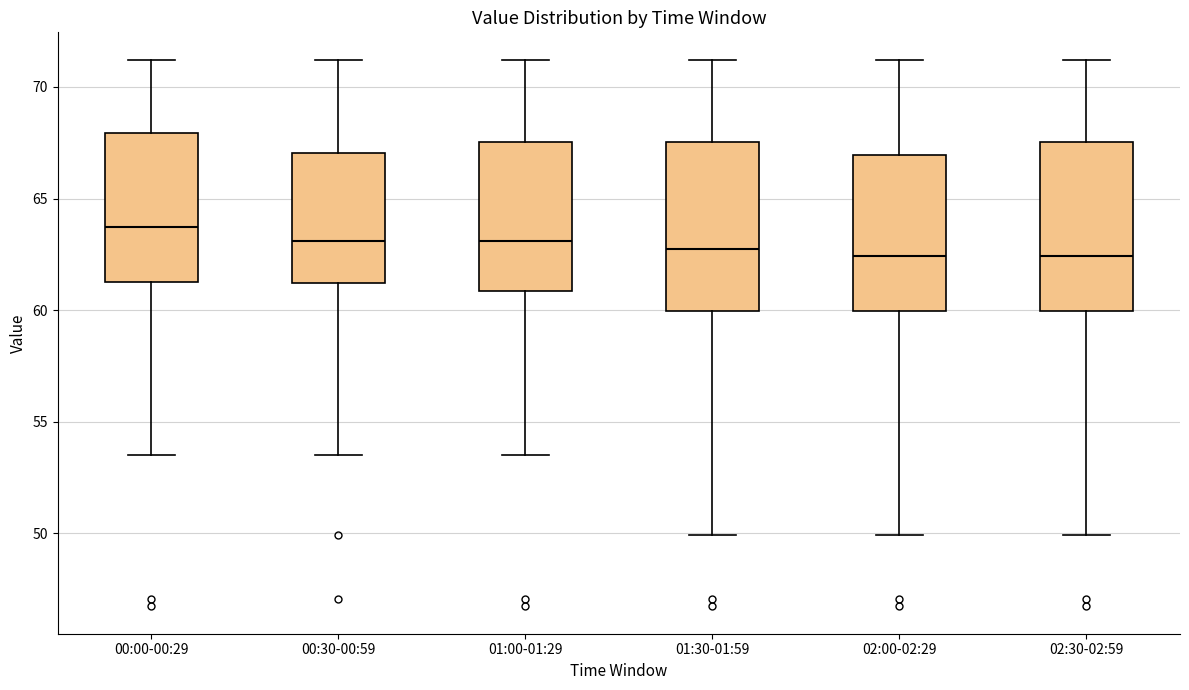

Reading left to right, read every box against the y-axis: the position of its median line, the range the box covers, and the ends of its whiskers. The values are not printed on the chart, so give them approximately, as read against the axis.

00:00-00:29: median 63.5, box 61.5 to 68.0, whiskers 53.5 to 71.0
00:30-00:59: median 63.0, box 61.0 to 67.0, whiskers 53.5 to 71.0
01:00-01:29: median 63.0, box 61.0 to 67.5, whiskers 53.5 to 71.0
01:30-01:59: median 63.0, box 60.0 to 67.5, whiskers 50.0 to 71.0
02:00-02:29: median 62.5, box 60.0 to 67.0, whiskers 50.0 to 71.0
02:30-02:59: median 62.5, box 60.0 to 67.5, whiskers 50.0 to 71.0